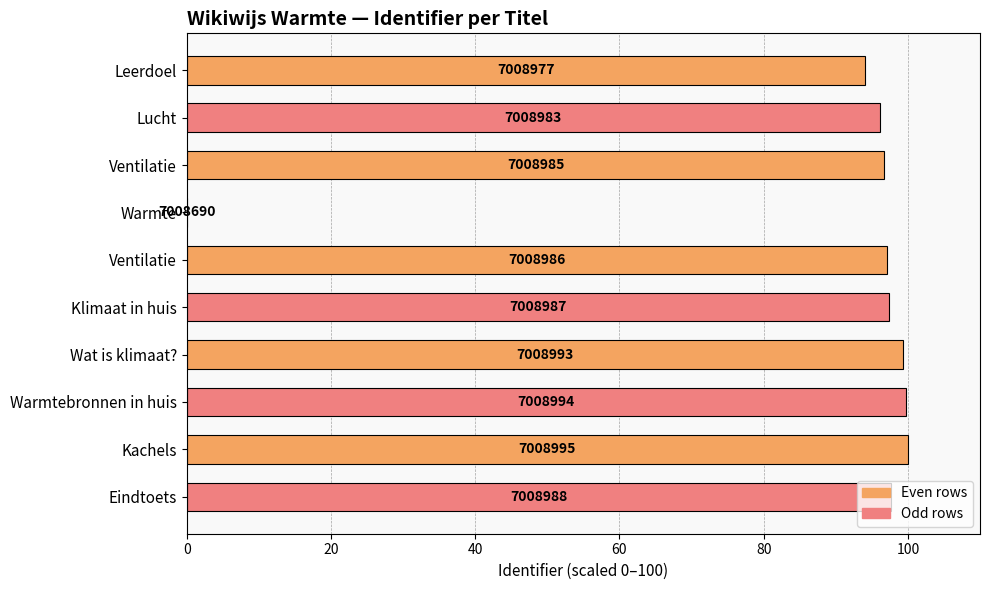

Are the bars grouped side by side (vs. stacked)?

No